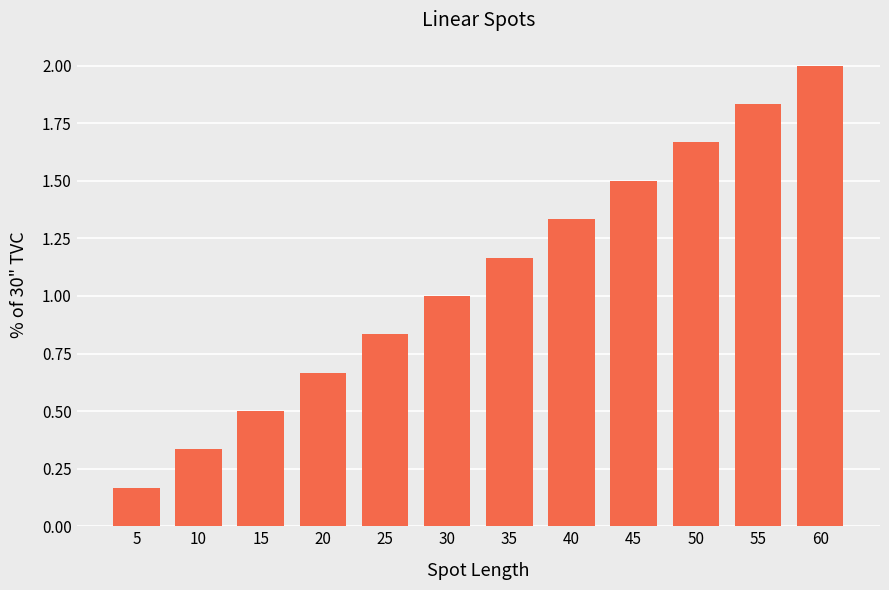

What is the maximum value shown in the chart?

2.0